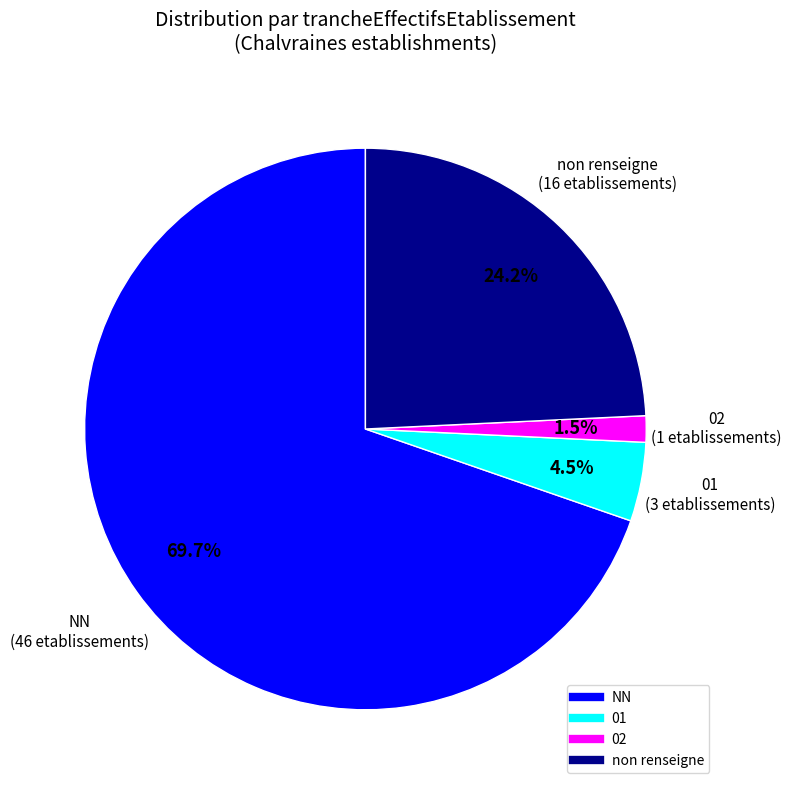

Is there any slice that represents more than half of the pie?

Yes